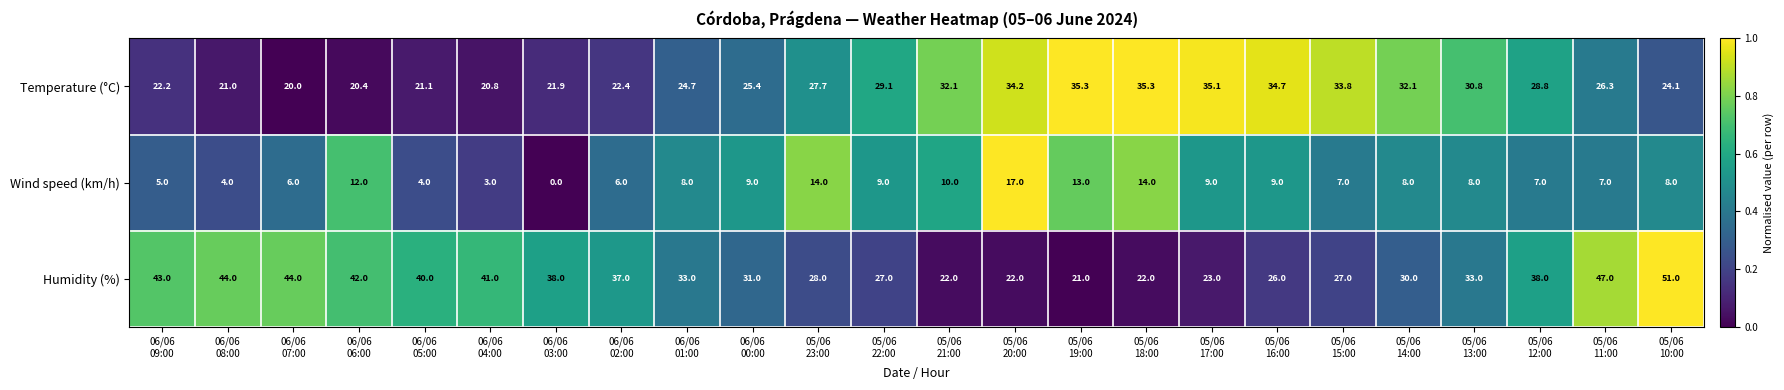

At how many categories does at least one series exceed 15?

24